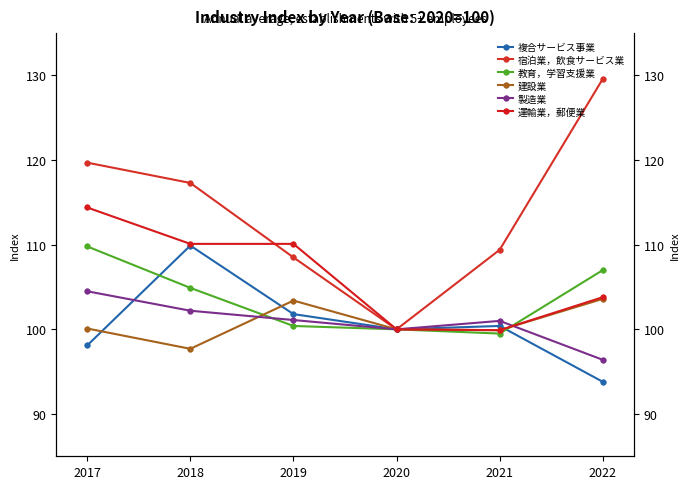

Rank the series by their maximum value, from lowest to highest.

建設業, 製造業, 教育，学習支援業, 複合サービス事業, 運輸業，郵便業, 宿泊業，飲食サービス業